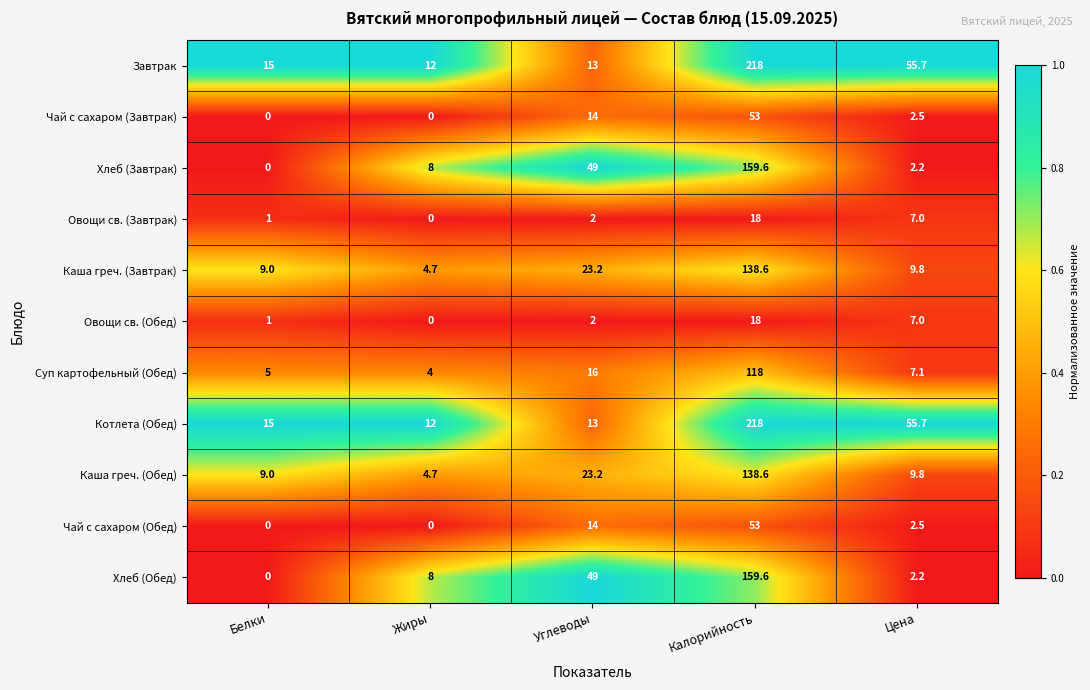

Which category has the highest value across all series?

Калорийность